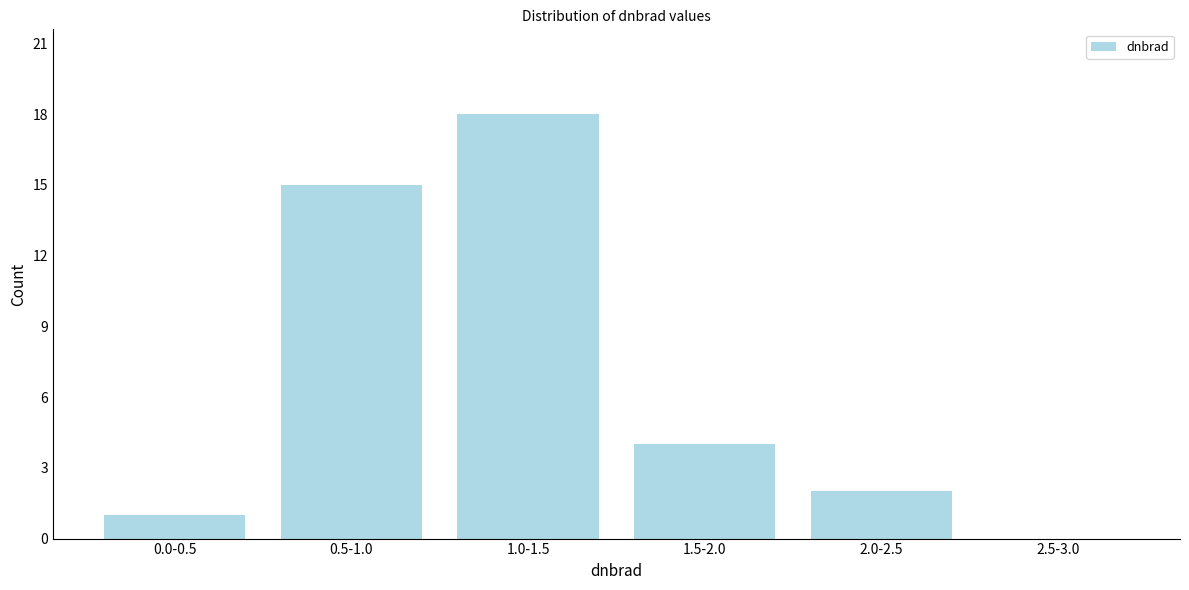

Reading left to right, extract all data points from this chart.

0.0-0.5=1	0.5-1.0=15	1.0-1.5=18	1.5-2.0=4	2.0-2.5=2	2.5-3.0=0